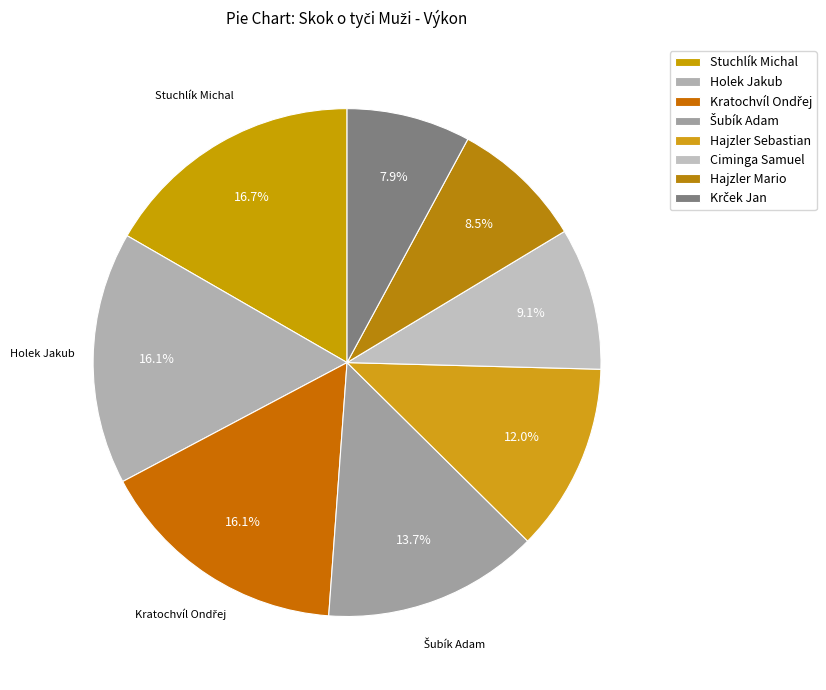

Rank the categories by value from lowest to highest.

Krček Jan, Hajzler Mario, Ciminga Samuel, Hajzler Sebastian, Šubík Adam, Holek Jakub, Kratochvíl Ondřej, Stuchlík Michal